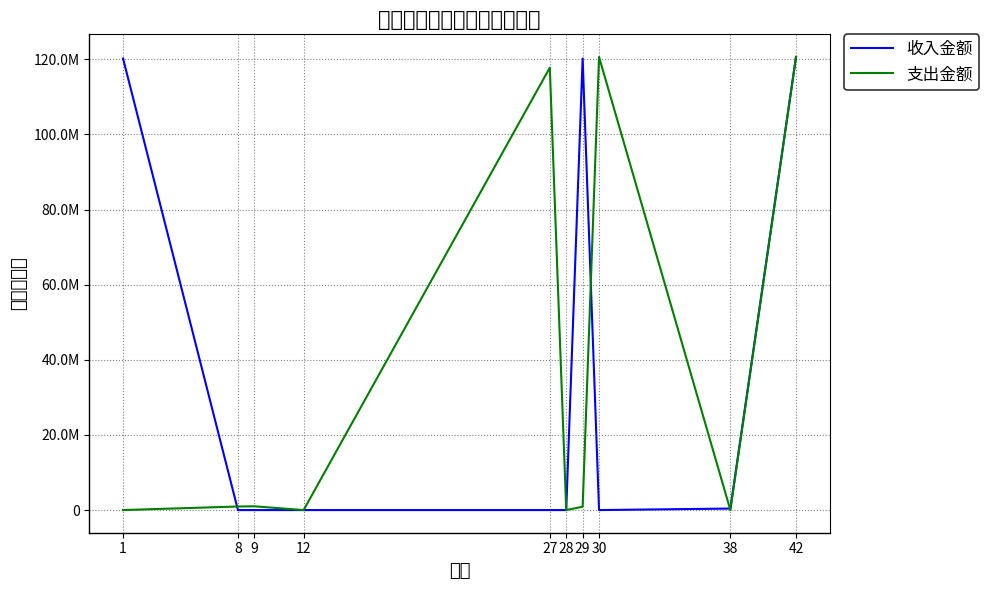

What is the sum of the 收入金额 values at 12 and 38?

401537.0